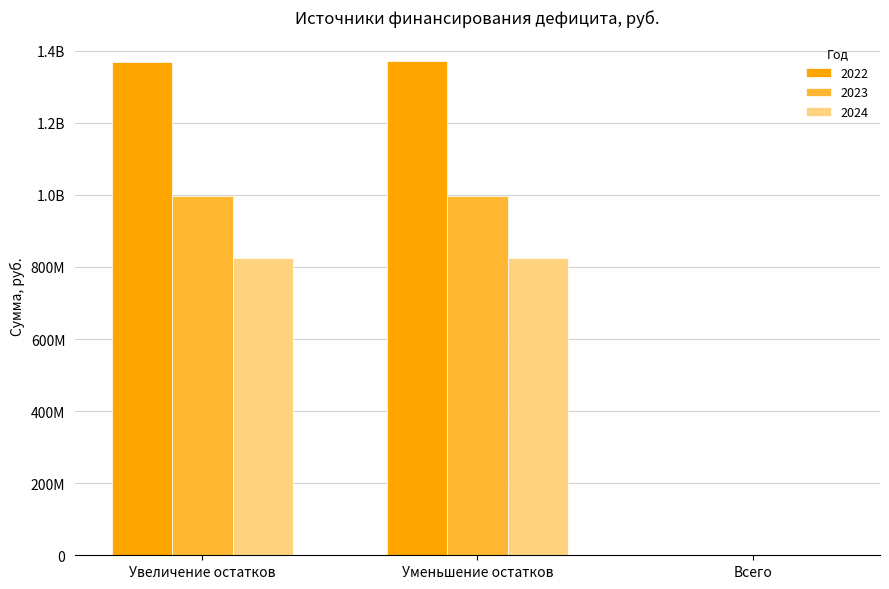

Rank the series at Увеличение остатков from highest to lowest value.

2022, 2023, 2024